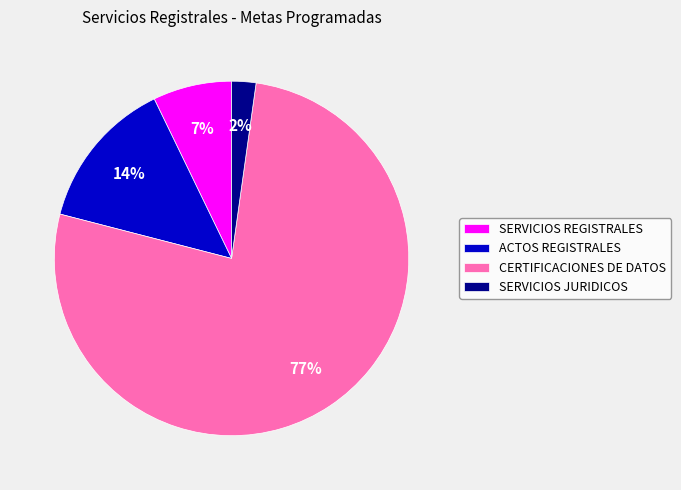

Combined, do ACTOS REGISTRALES and SERVICIOS REGISTRALES account for over 50%?

No